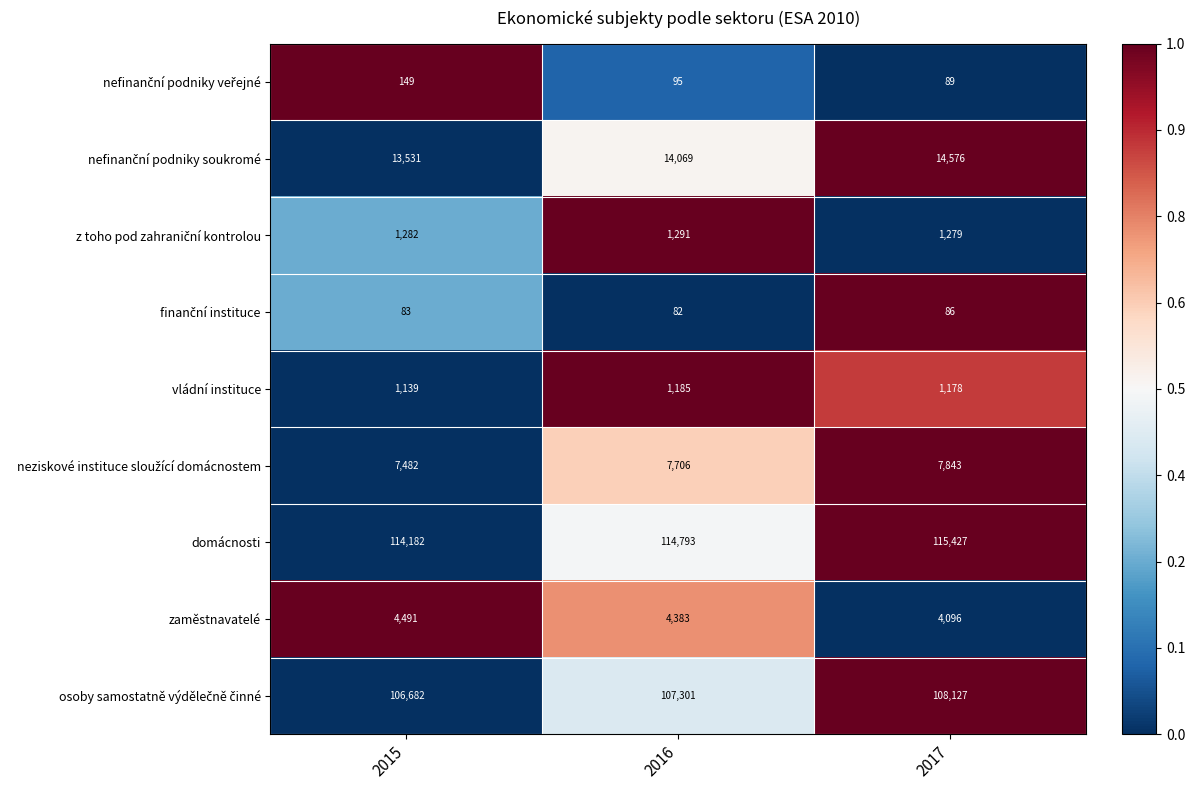

What is the difference between the maximum and minimum values in the domácnosti series?

1245